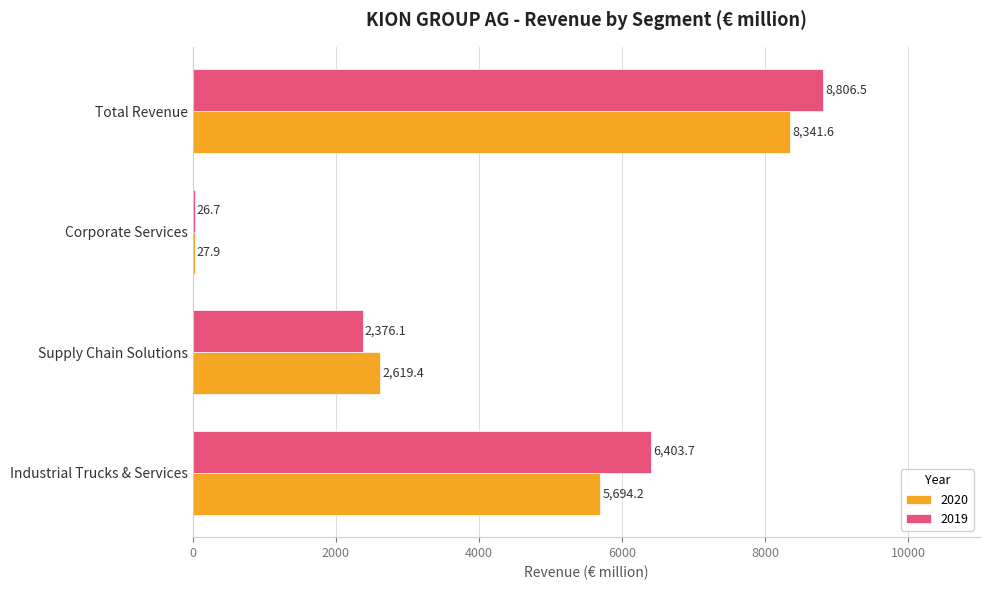

At which category is the sum across all series the highest?

Total Revenue